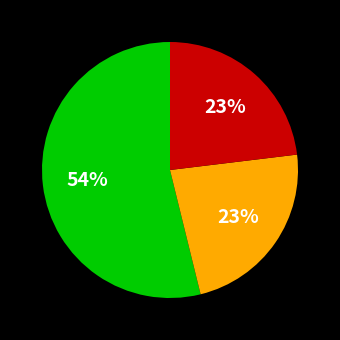

To the nearest percent, what is the average slice percentage?

33%